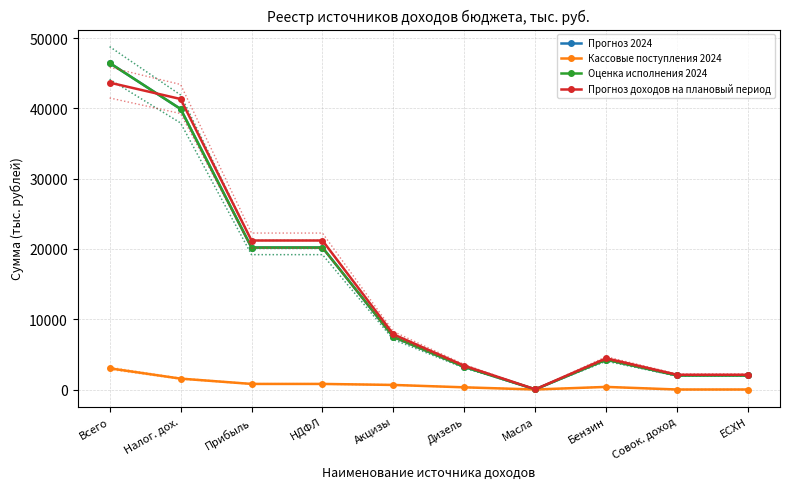

Reading right to left, transcribe all the data shown in this chart.

Прогноз 2024: ЕСХН=2000.0	Совок. доход=2000.0	Бензин=4242.0	Масла=19.1	Дизель=3220.0	Акцизы=7481.1	НДФЛ=20200.0	Прибыль=20200.0	Налог. дох.=39915.6	Всего=46454.6
Кассовые поступления 2024: ЕСХН=0.0	Совок. доход=0.0	Бензин=369.1	Масла=1.4	Дизель=309.8	Акцизы=648.7	НДФЛ=793.0	Прибыль=793.0	Налог. дох.=1547.4	Всего=3013.0
Оценка исполнения 2024: ЕСХН=2000.0	Совок. доход=2000.0	Бензин=4242.0	Масла=19.1	Дизель=3220.0	Акцизы=7481.1	НДФЛ=20200.0	Прибыль=20200.0	Налог. дох.=39915.6	Всего=46454.6
Прогноз доходов на плановый период: ЕСХН=2100.0	Совок. доход=2100.0	Бензин=4442.0	Масла=29.0	Дизель=3380.0	Акцизы=7851.0	НДФЛ=21200.0	Прибыль=21200.0	Налог. дох.=41331.0	Всего=43662.9